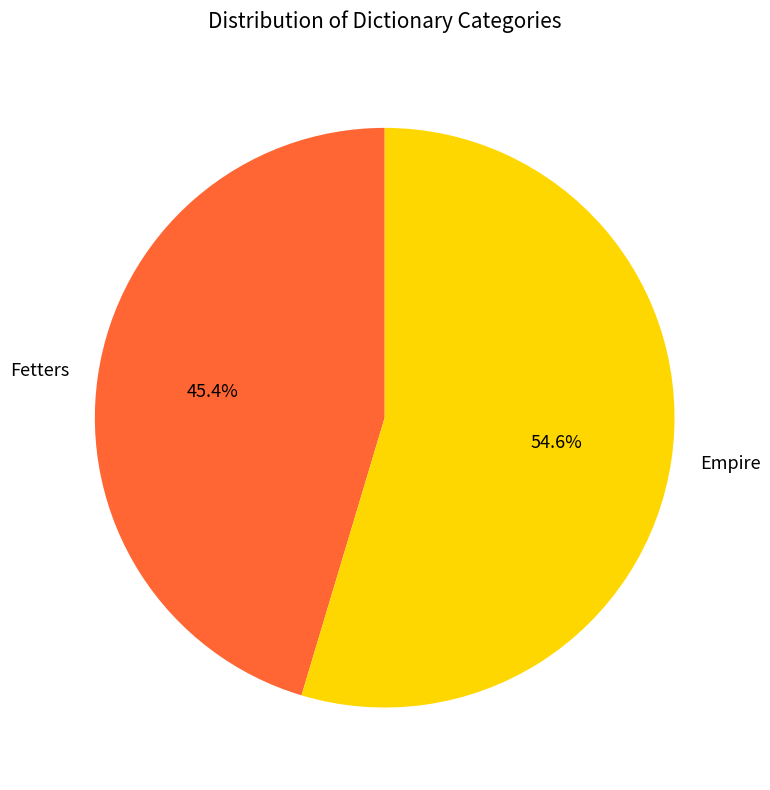

What percentage is the Fetters slice, to the nearest percent?

45%